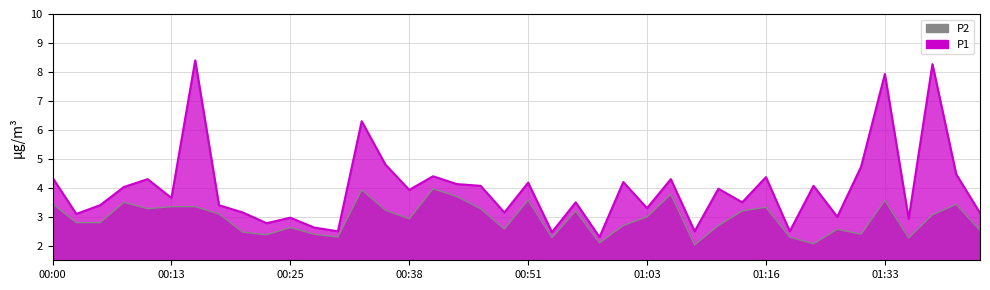

True or false: P1 has more than 1 interior local peaks.

True